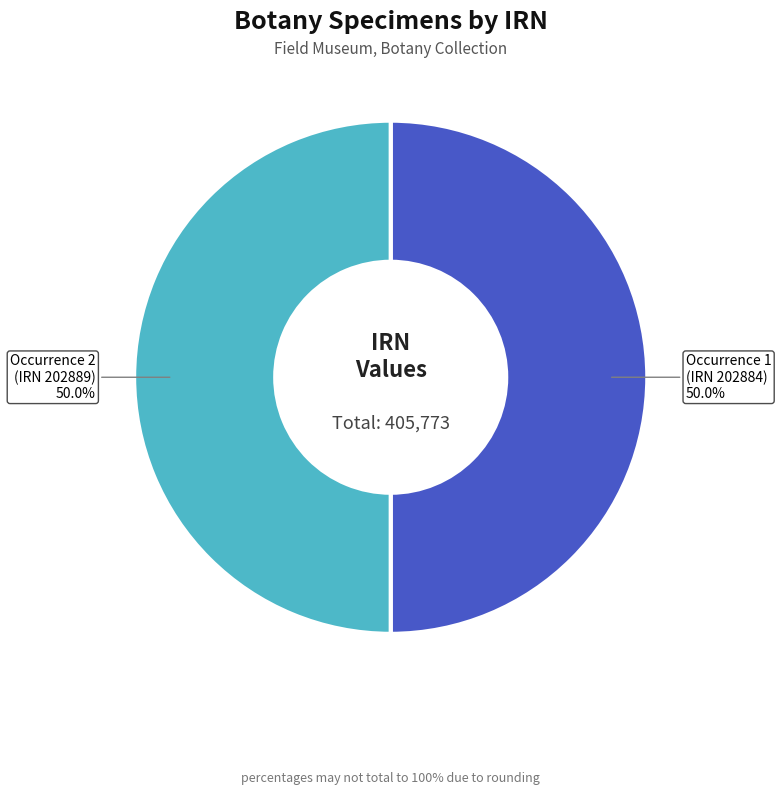

Approximately how many times larger is the value at Occurrence 2 (IRN 202889) compared to Occurrence 1 (IRN 202884)?

1.0